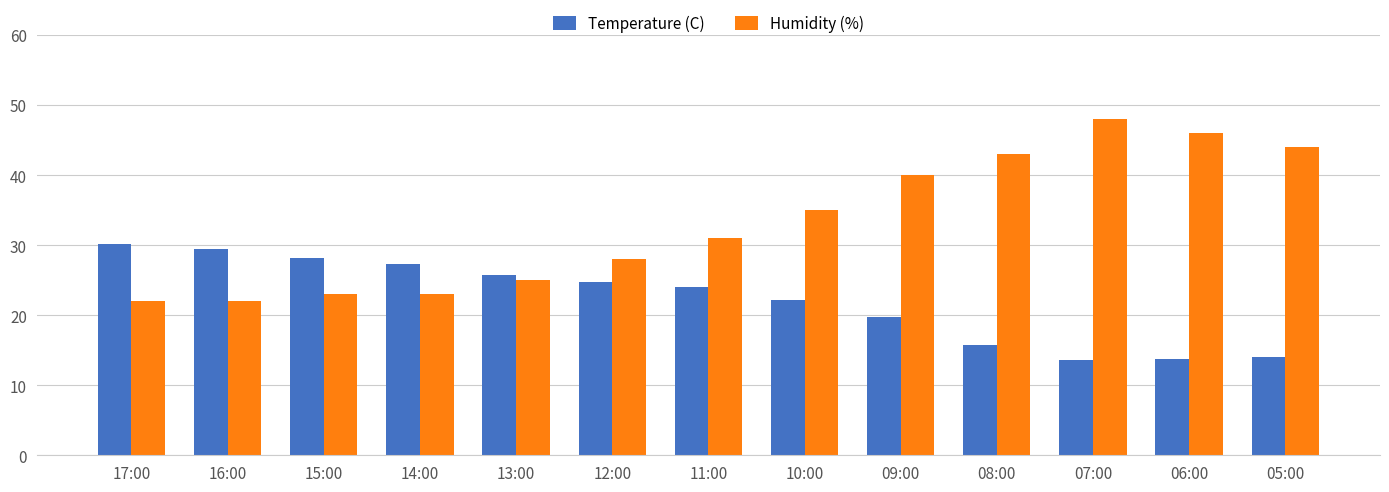

At which label does Temperature (C) reach its peak?

17:00